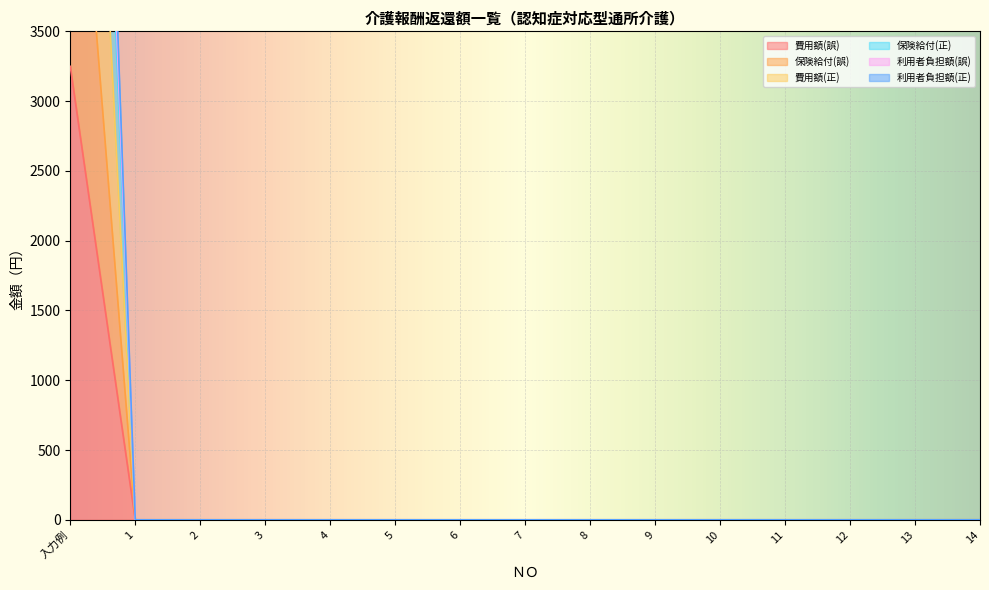

The value of 保険給付(誤) at 14 is -3679. True or false?

False